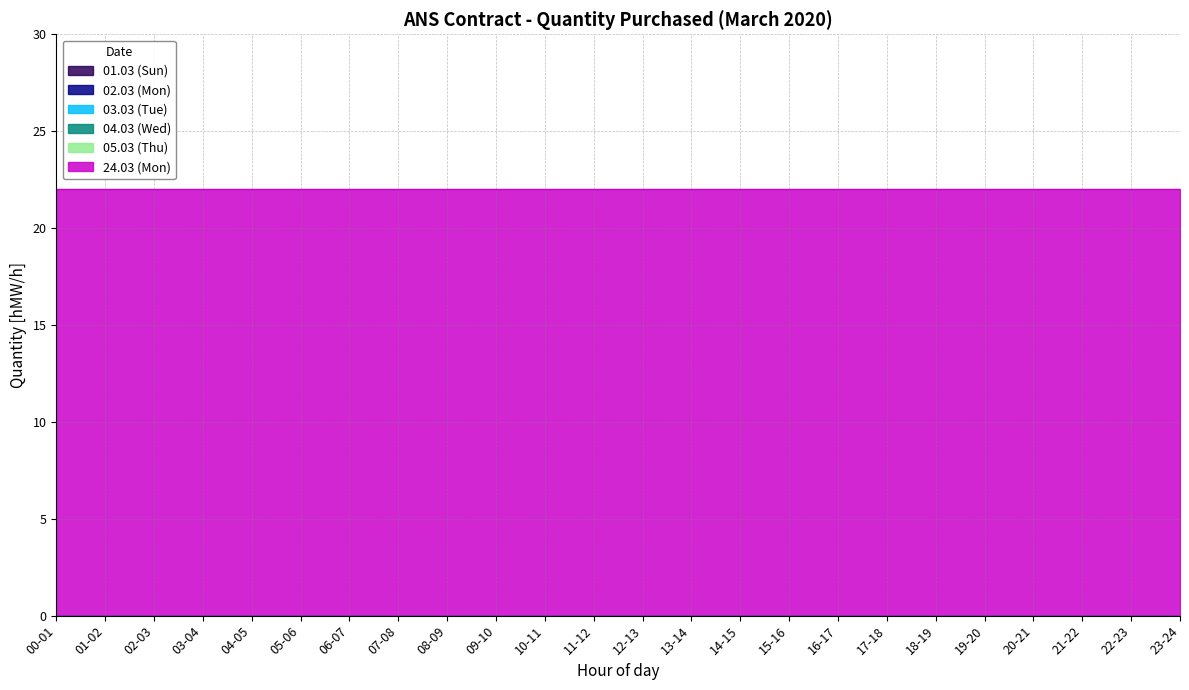

Reading right to left, extract all data points from this chart.

01.03 (Sun): 0	0	0	0	0	0	0	0	0	0	0	0	0	0	0	0	0	0	0	0	0	0	0	0
02.03 (Mon): 0	0	0	0	0	0	0	0	0	0	0	0	0	0	0	0	0	0	0	0	0	0	0	0
03.03 (Tue): 0	0	0	0	0	0	0	0	0	0	0	0	0	0	0	0	0	0	0	0	0	0	0	0
04.03 (Wed): 0	0	0	0	0	0	0	0	0	0	0	0	0	0	0	0	0	0	0	0	0	0	0	0
05.03 (Thu): 0	0	0	0	0	0	0	0	0	0	0	0	0	0	0	0	0	0	0	0	0	0	0	0
24.03 (Mon): 22	22	22	22	22	22	22	22	22	22	22	22	22	22	22	22	22	22	22	22	22	22	22	22